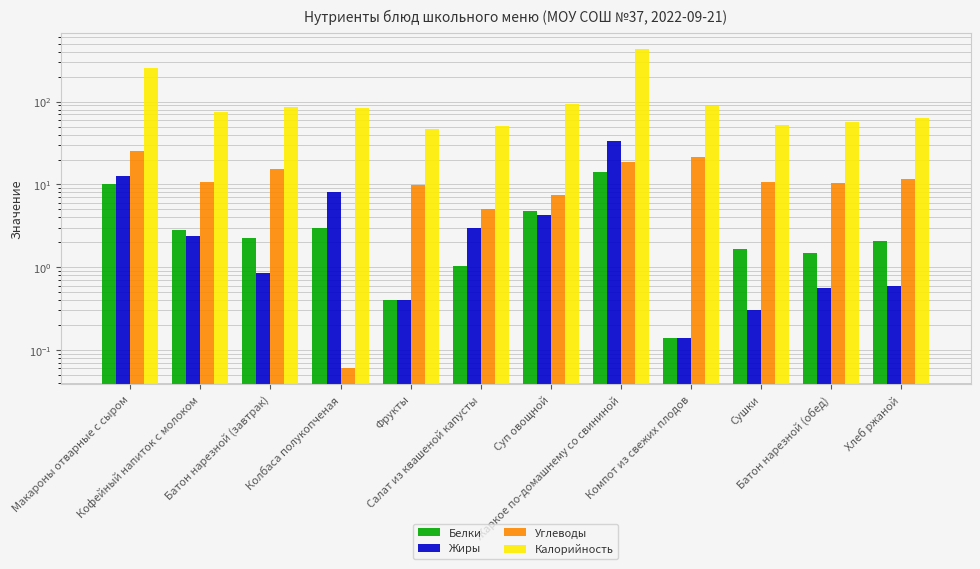

Are the bars grouped side by side (vs. stacked)?

Yes